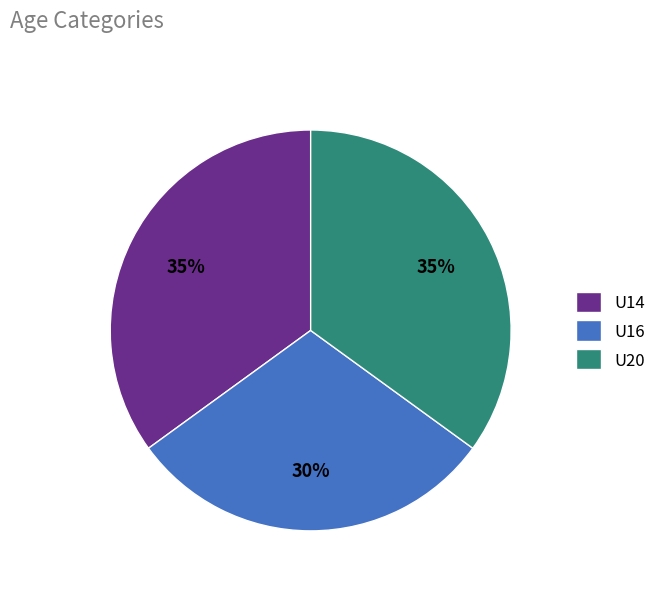

True or false: U14 accounts for 35% of the total.

True